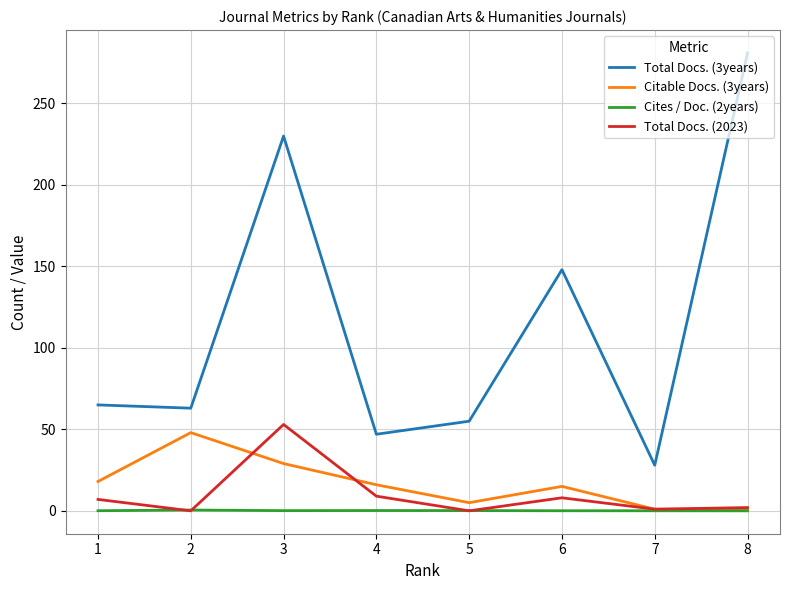

How many lines are shown in the chart?

4